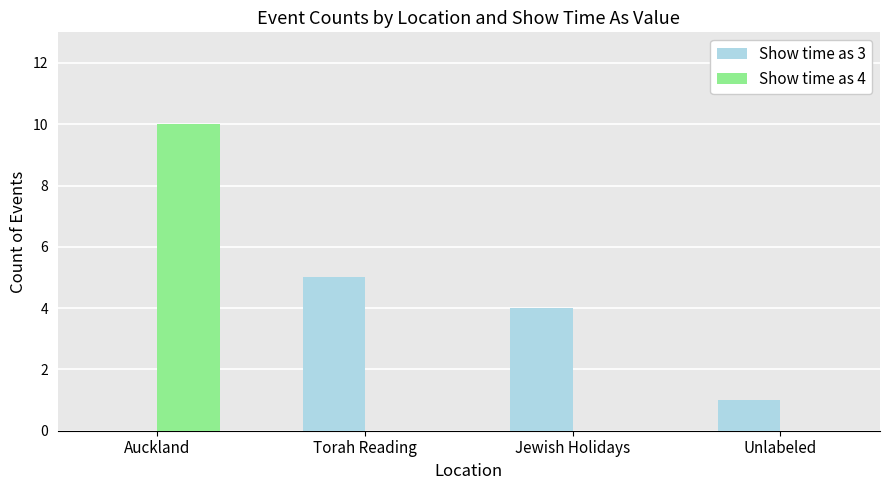

What are all the series names shown in the legend?

Show time as 3, Show time as 4